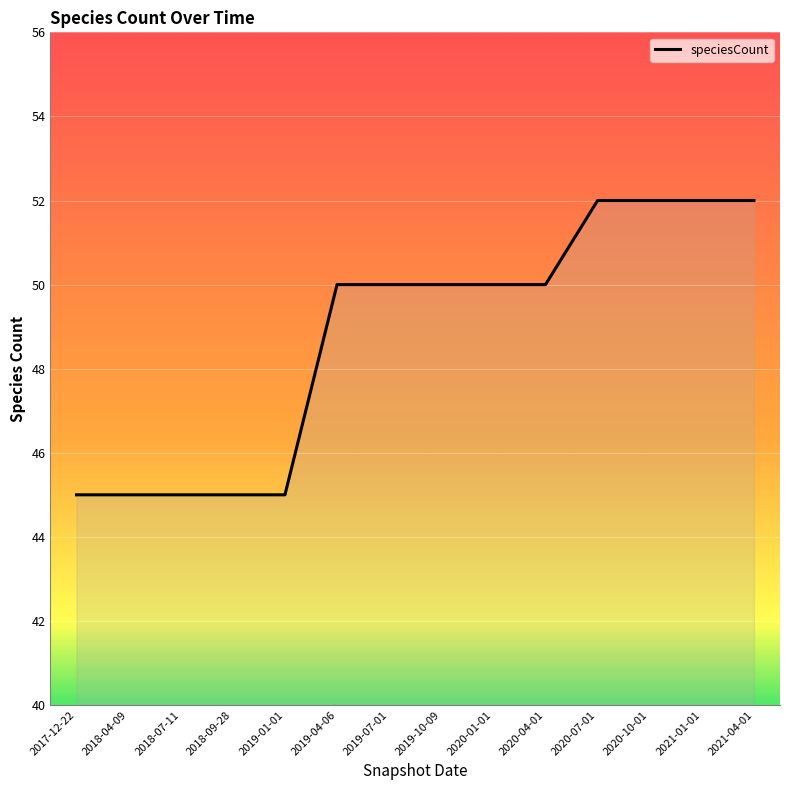

True or false: the data shows 21 at 2019-04-06.

False